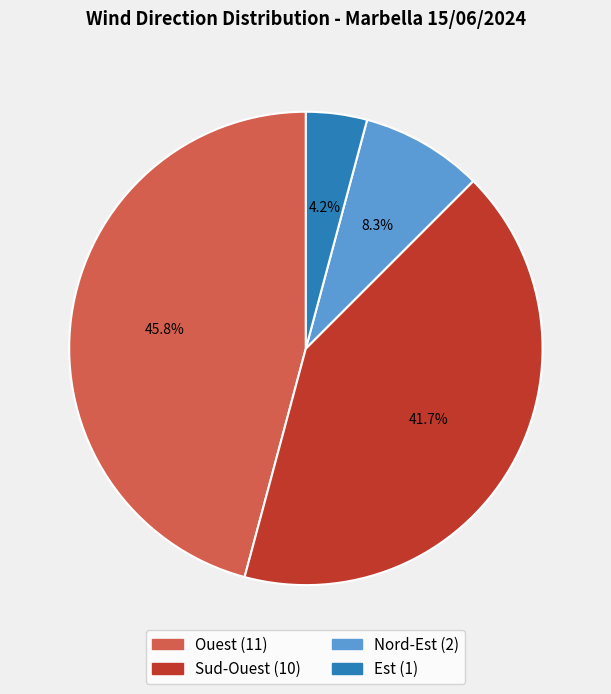

What is the largest slice in the pie chart?

Ouest